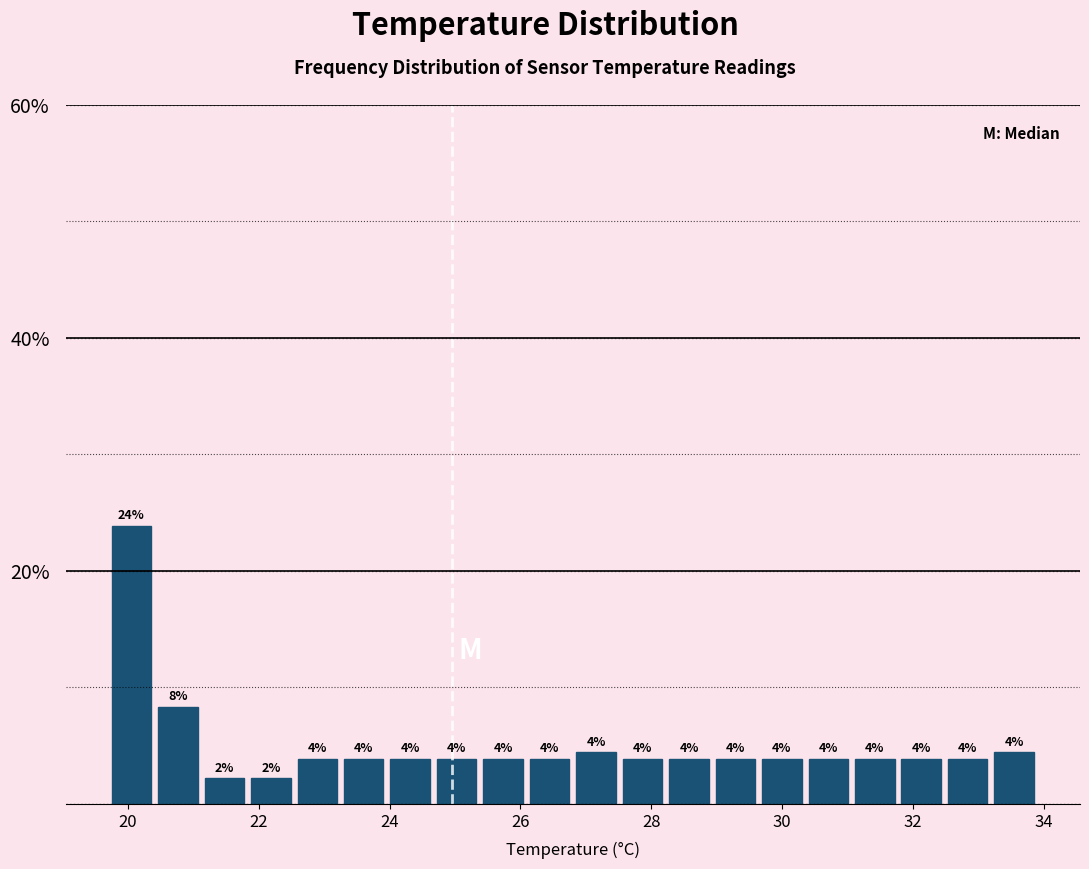

Read against the x-axis, roughly where is the centre of the tallest bar?

20.0